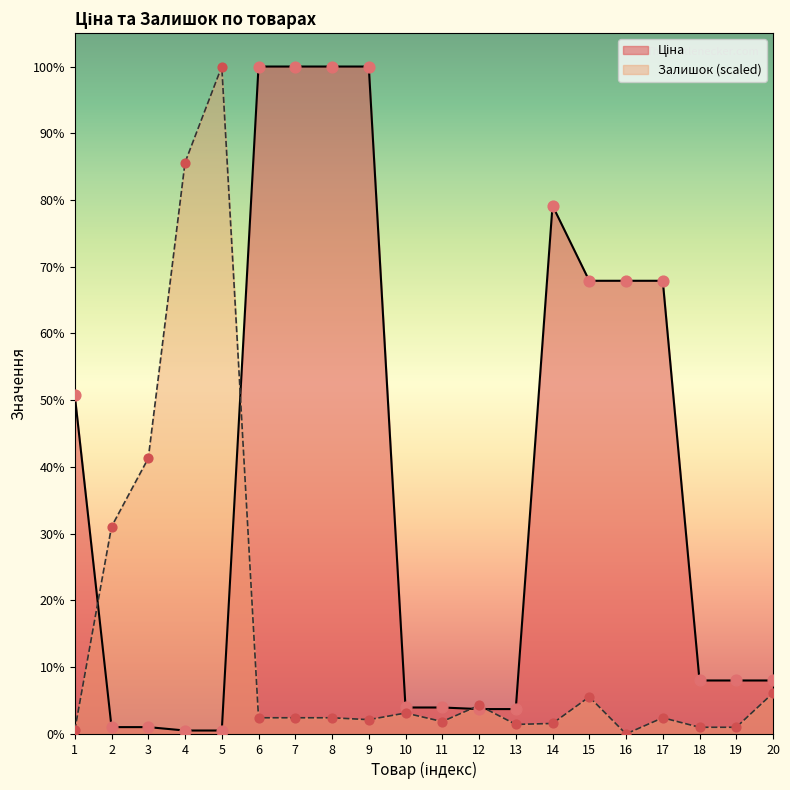

Which series has the largest total across all categories?

Ціна